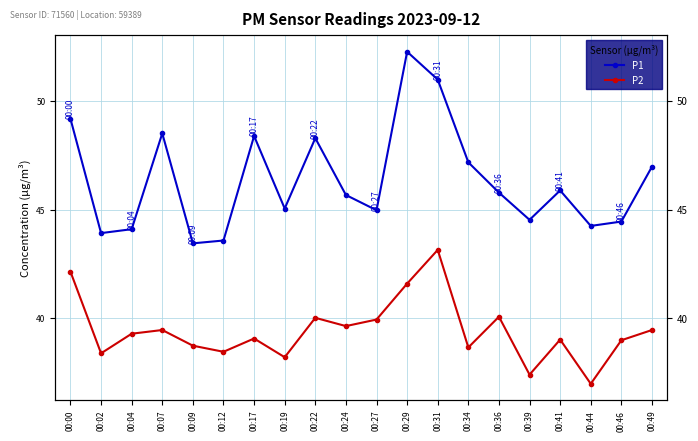

Is this an area chart (filled region under the line)?

No